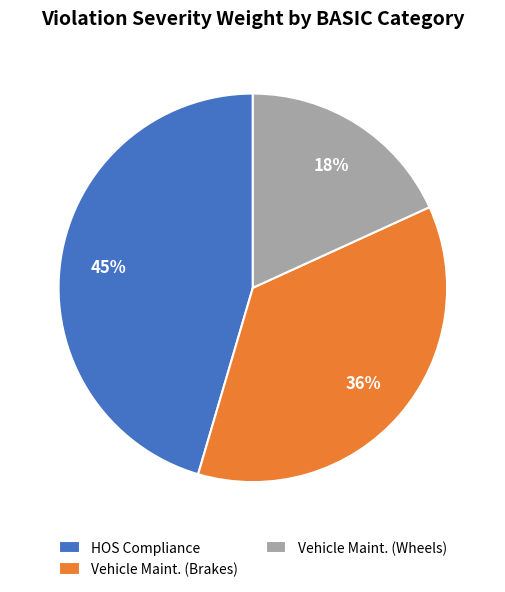

Rank the categories by value from lowest to highest.

Vehicle Maint. (Wheels), Vehicle Maint. (Brakes), HOS Compliance